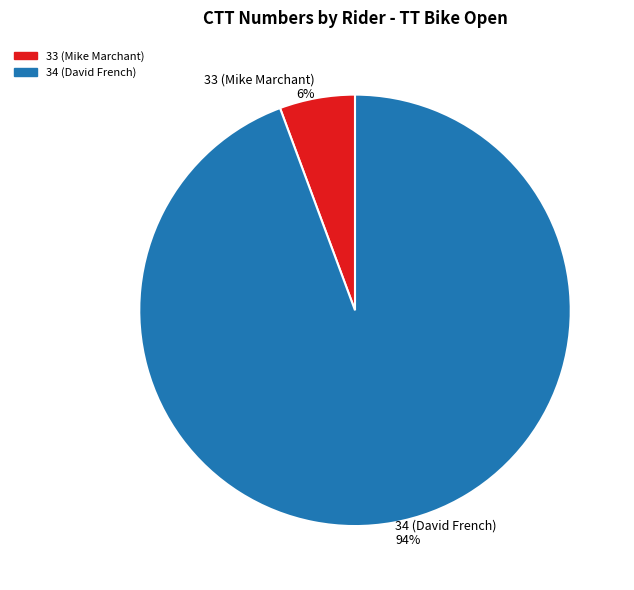

How many slices are in this pie chart?

2